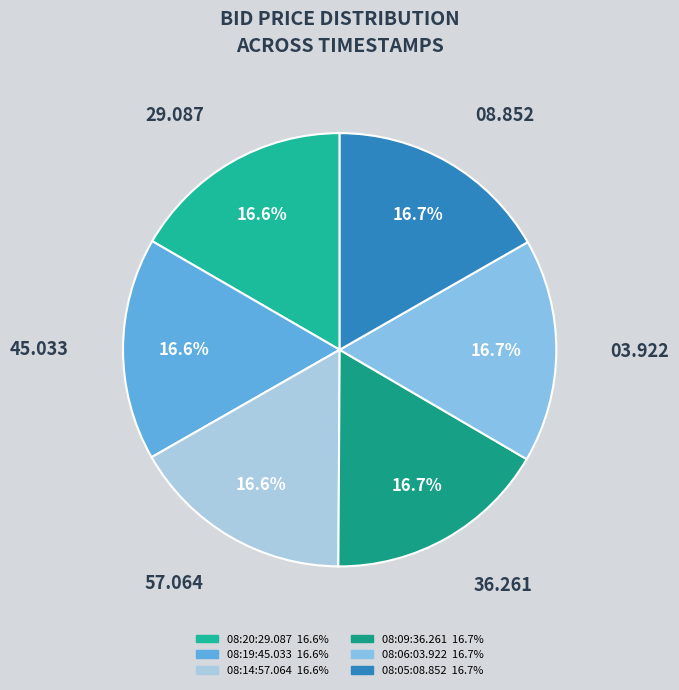

Between 08:14:57.064 and 08:20:29.087, which is larger?

08:14:57.064